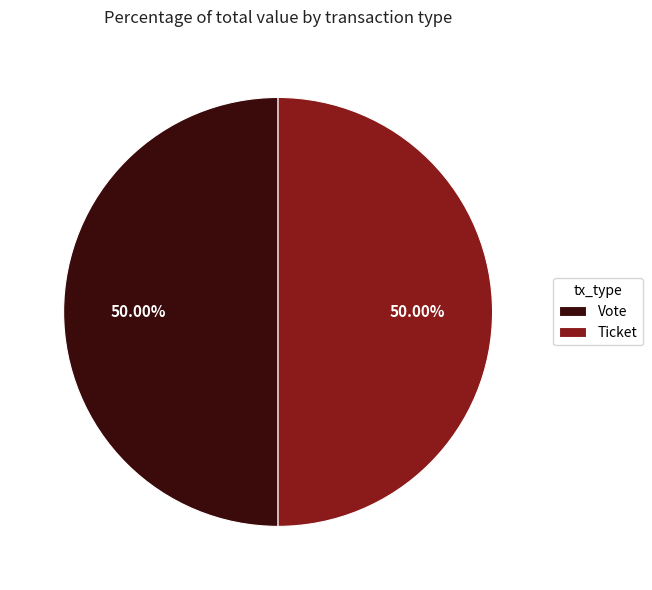

Combined, do Ticket and Vote account for over 50%?

Yes